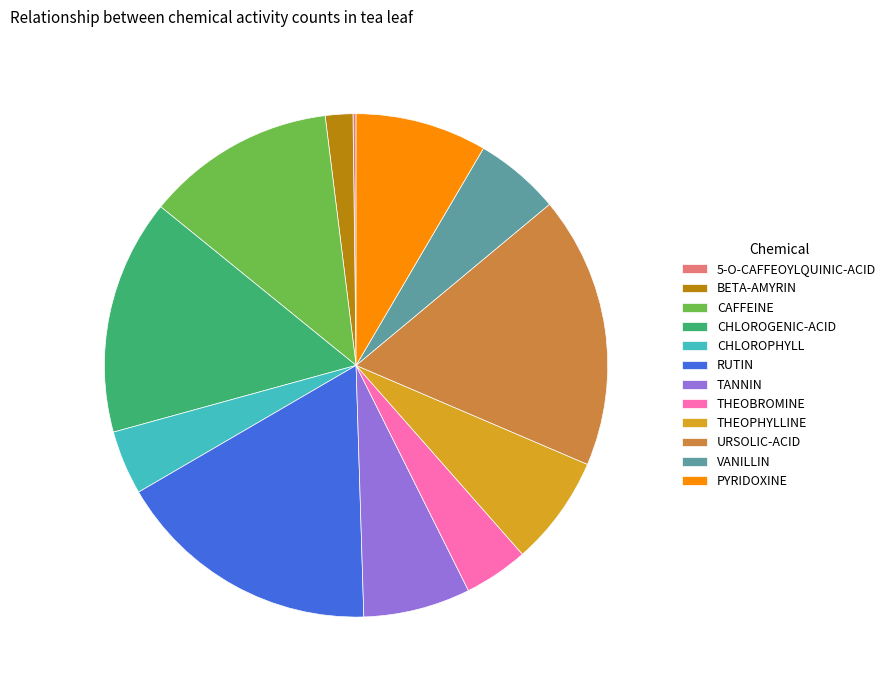

The TANNIN slice represents 7% of the pie. True or false?

True